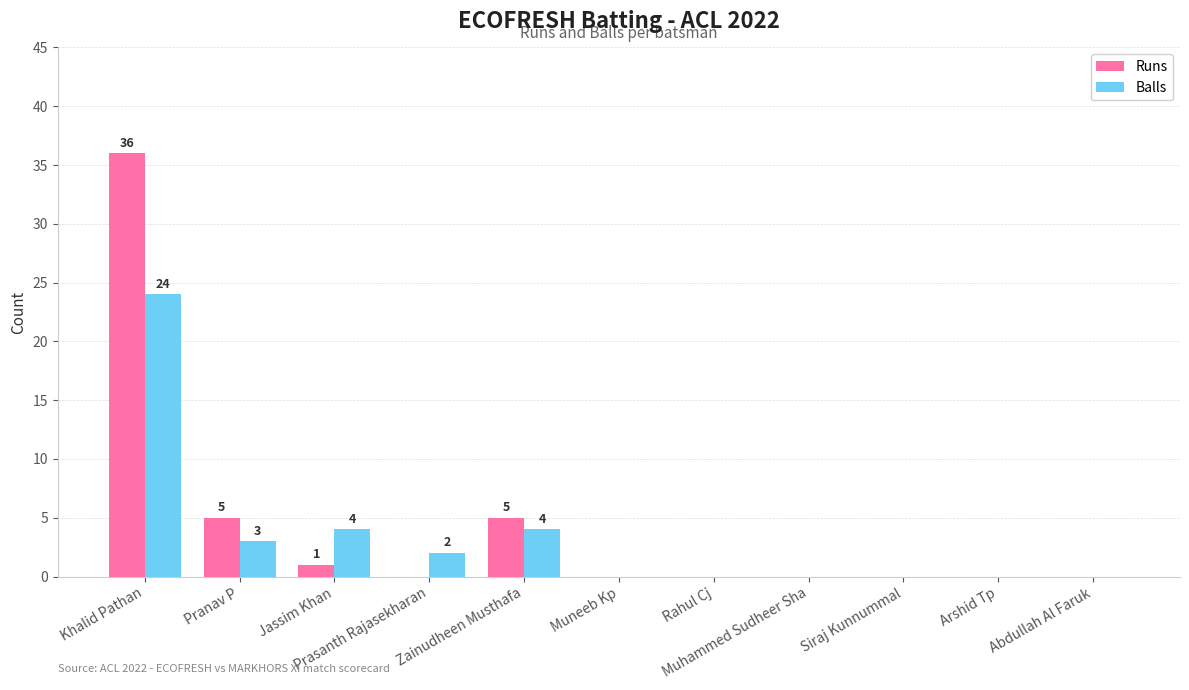

Is it true that Balls equals 24 at Khalid Pathan?

True